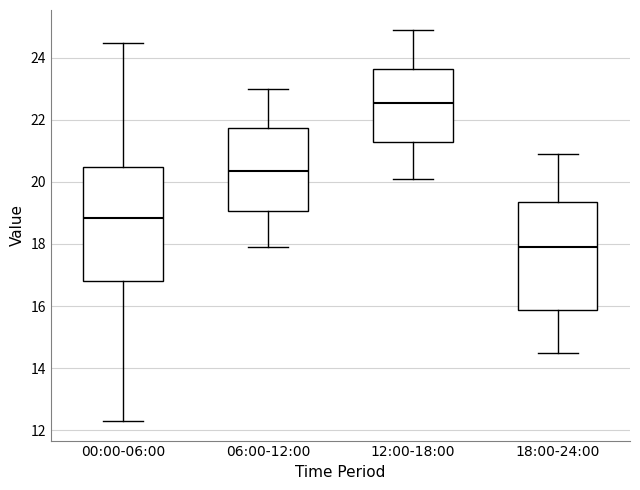

Reading left to right, transcribe this box plot: for each box, give where its median line is, the range the box spans, and where its two whiskers end, as read against the y-axis. The values are not printed on the chart, so give them approximately, as read against the axis.

00:00-06:00: median 18.8, box 16.8 to 20.4, whiskers 12.4 to 24.4
06:00-12:00: median 20.4, box 19.0 to 21.8, whiskers 18.0 to 23.0
12:00-18:00: median 22.6, box 21.2 to 23.6, whiskers 20.2 to 25.0
18:00-24:00: median 18.0, box 15.8 to 19.4, whiskers 14.6 to 21.0